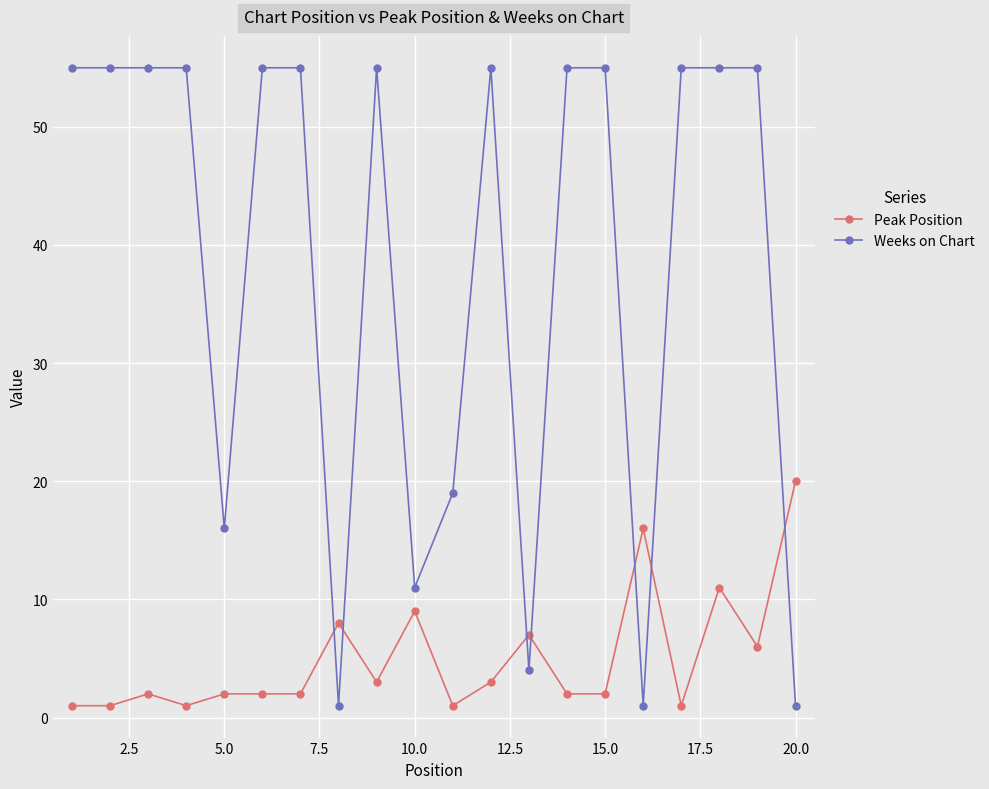

Which series has the largest total across all categories?

Weeks on Chart